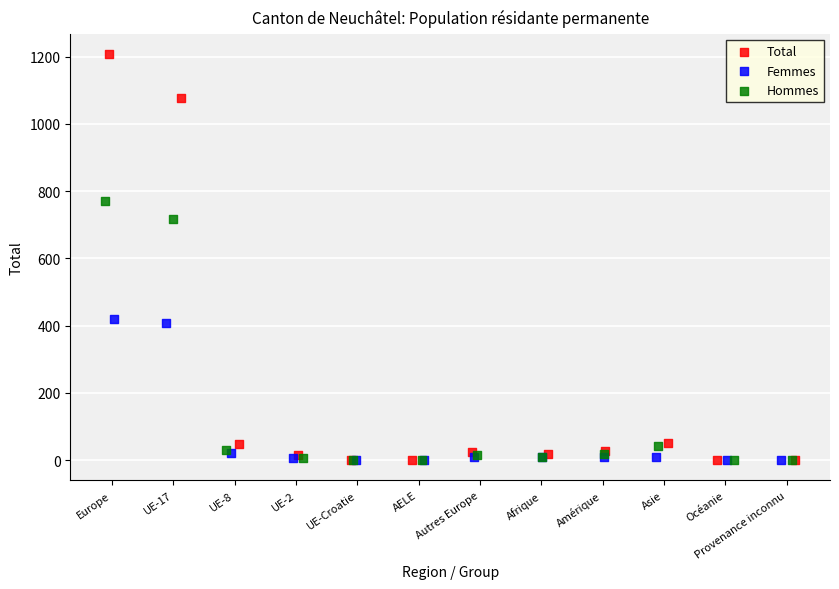

What are all the series names shown in the legend?

Total, Femmes, Hommes